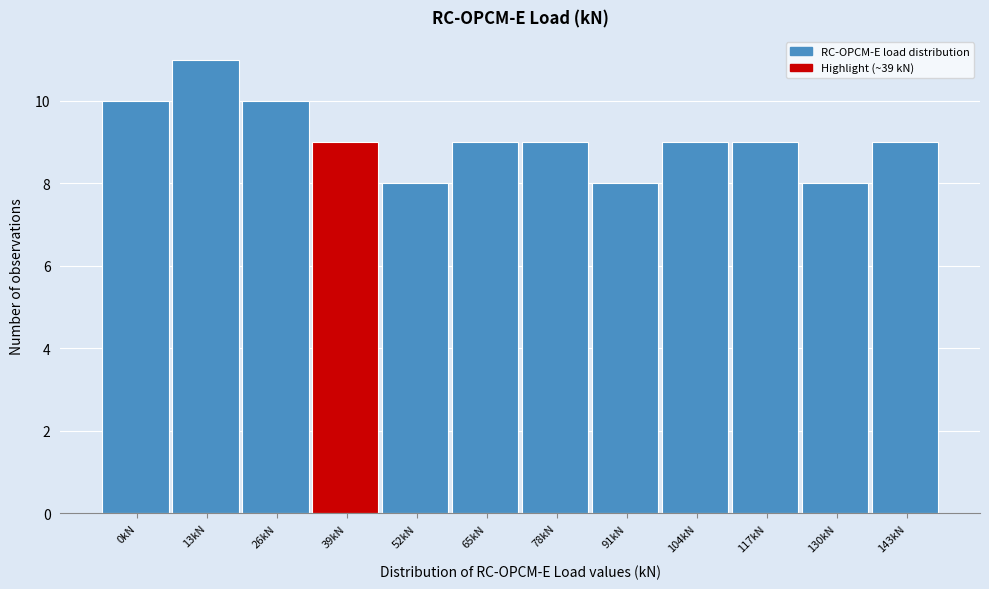

Reading left to right, extract all data points from this chart.

10	11	10	9	8	9	9	8	9	9	8	9